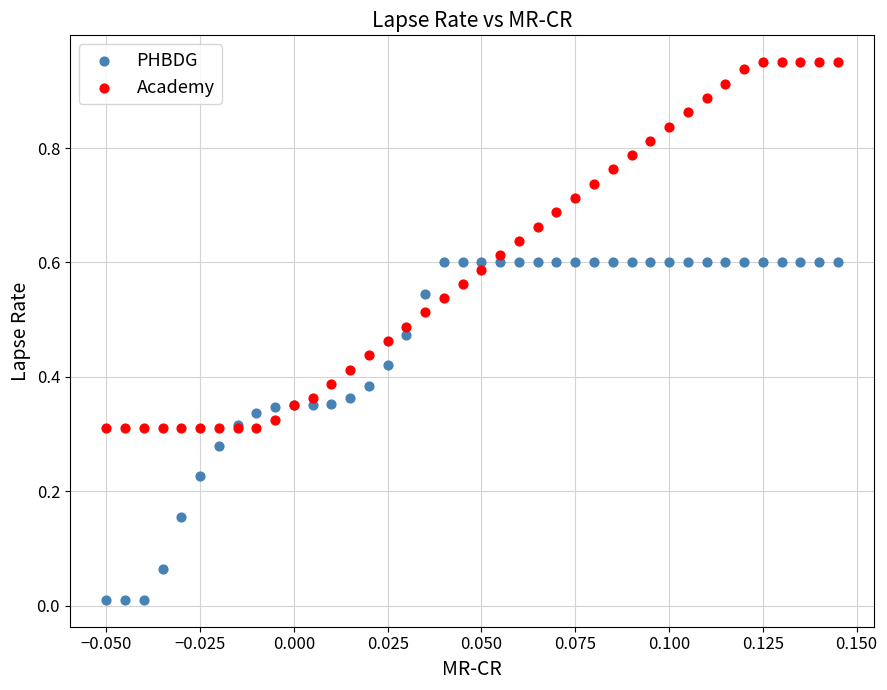

Which series contains the lowest Y value?

PHBDG